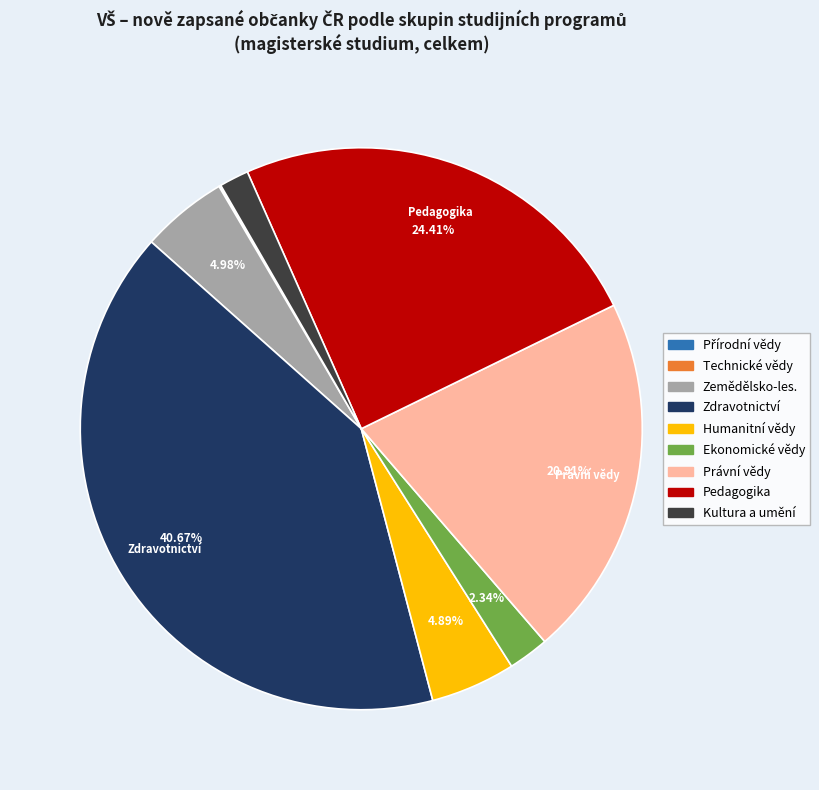

Does any single category account for the majority?

No